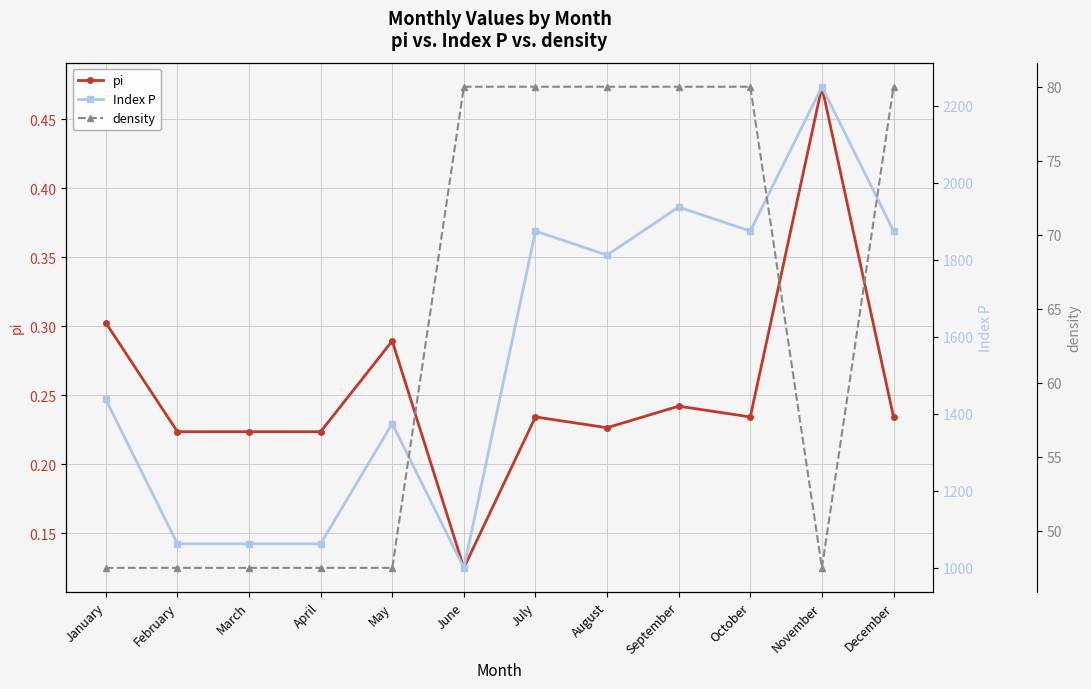

Between August and October, which series saw the biggest shift?

Index P